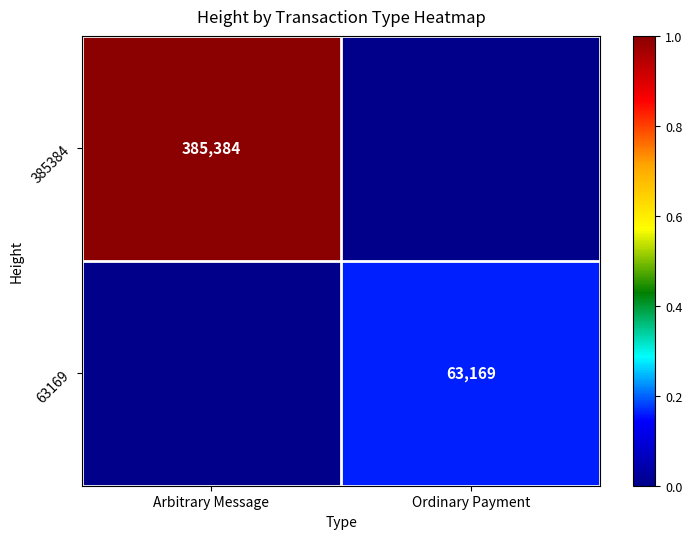

The value of 63169 at Ordinary Payment is 63169. True or false?

True